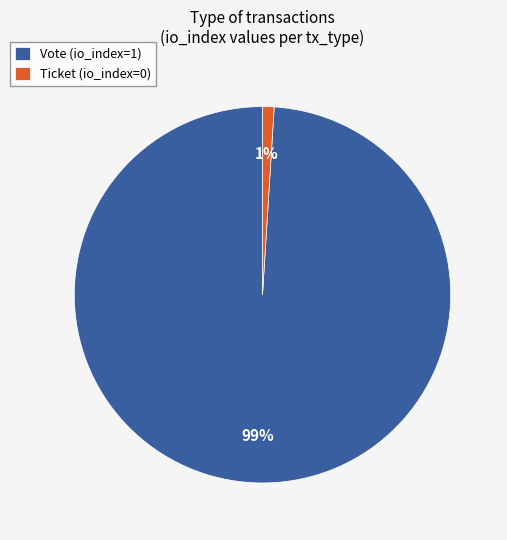

To the nearest percent, what percentage of the pie is Vote?

99%